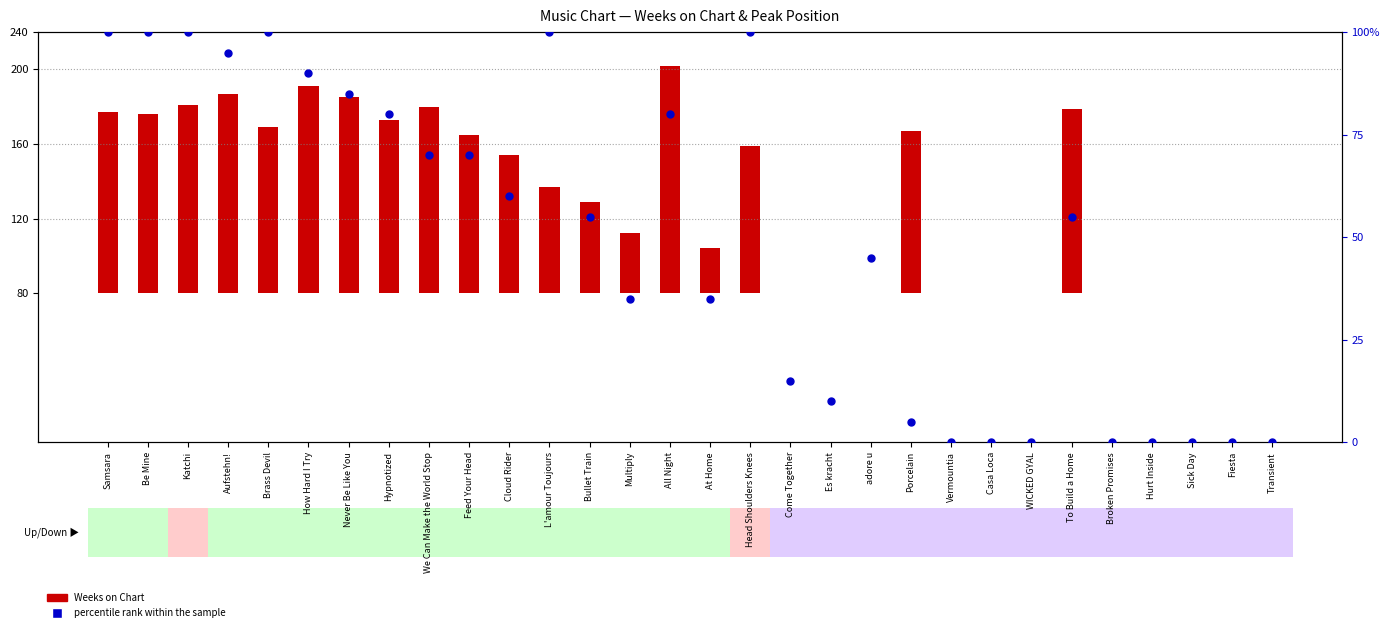

What are all the series names shown in the legend?

Weeks on Chart, percentile rank within the sample